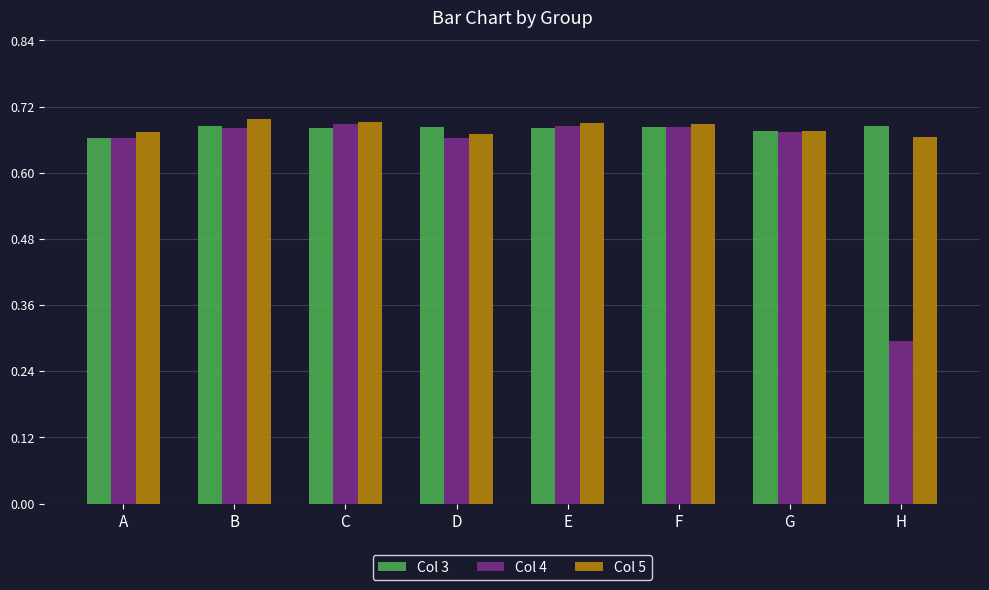

Where is Col 3 nearest to the value 0?

A